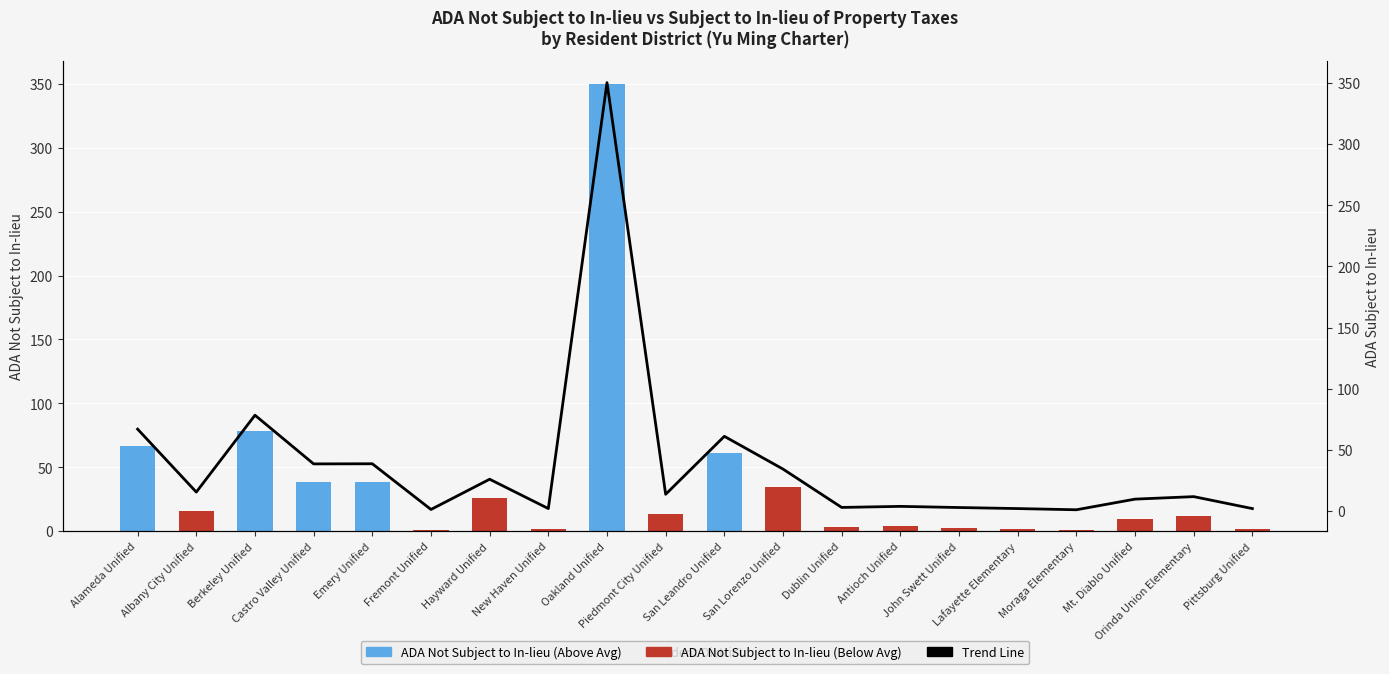

At which label does ADA Not Subject to In-lieu first exceed 13?

Alameda Unified